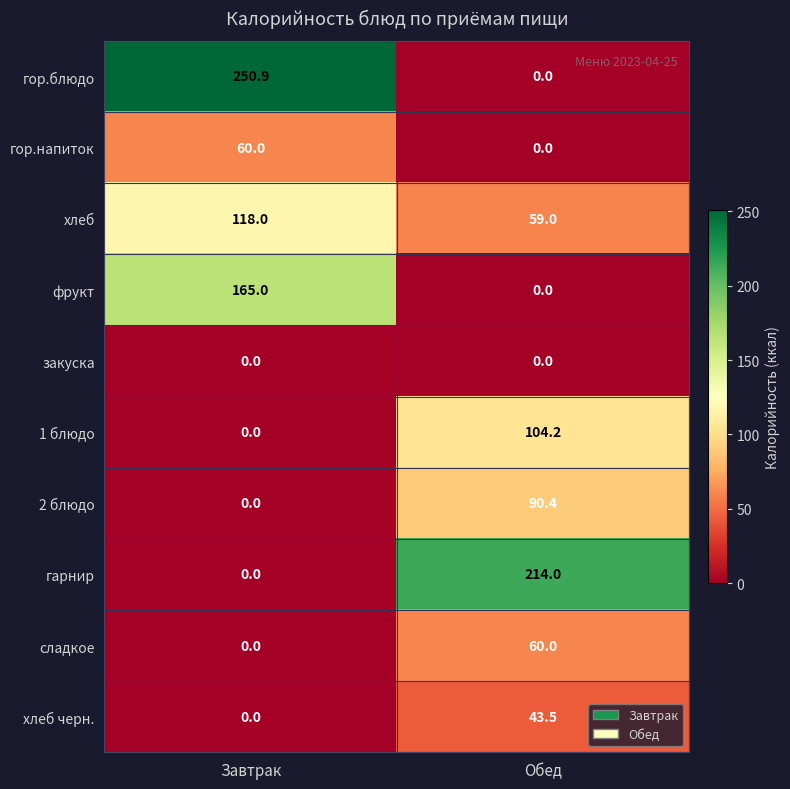

Between Завтрак and Обед, which series saw the biggest shift?

гор.блюдо